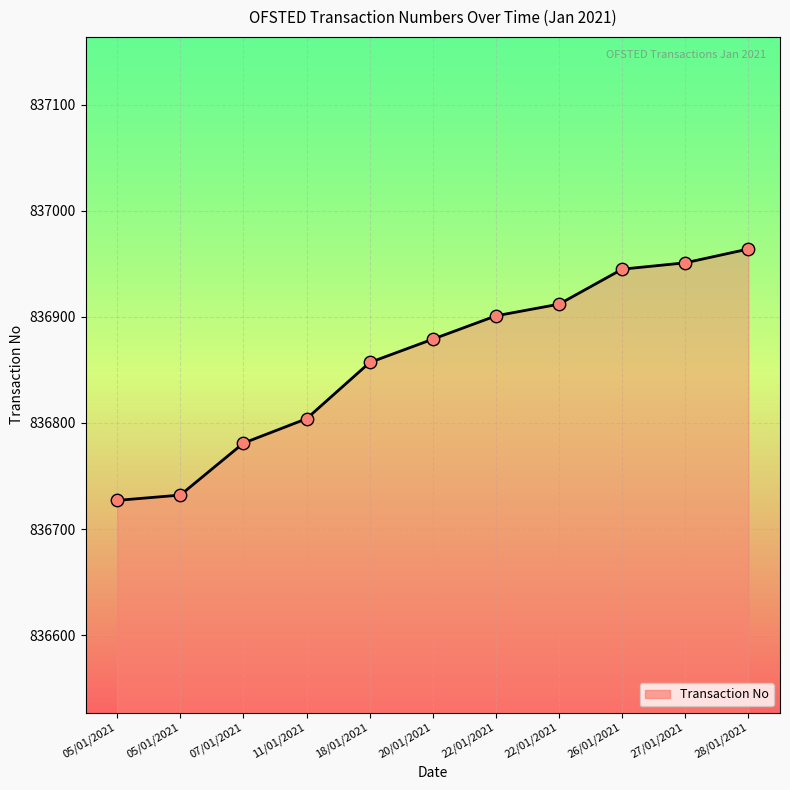

What is the ratio of the value at 18/01/2021 to the value at 20/01/2021?

1.0